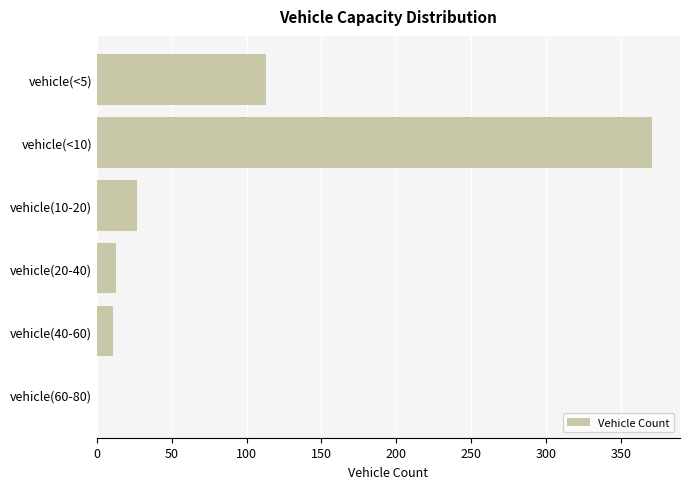

The value at vehicle(10-20) is 27. True or false?

True